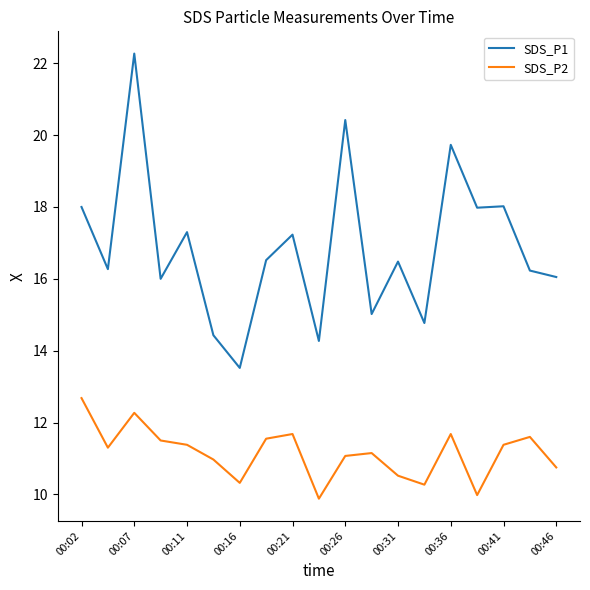

What is the average value of the SDS_P2 series?

11.2